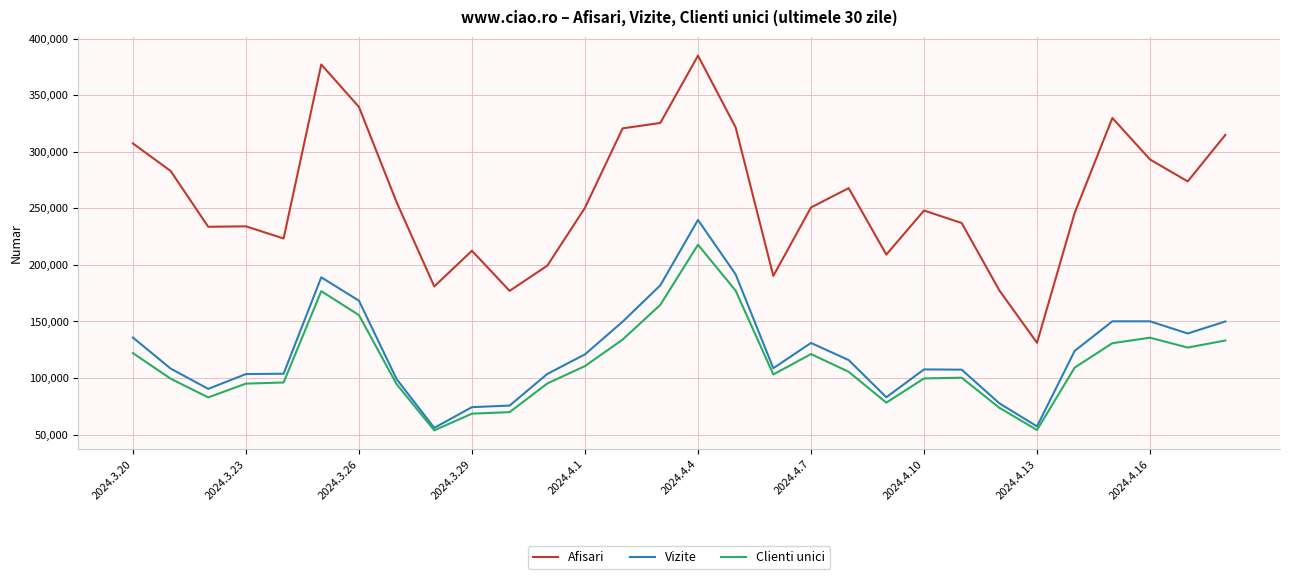

True or false: Afisari has more than 0 interior local peaks.

True